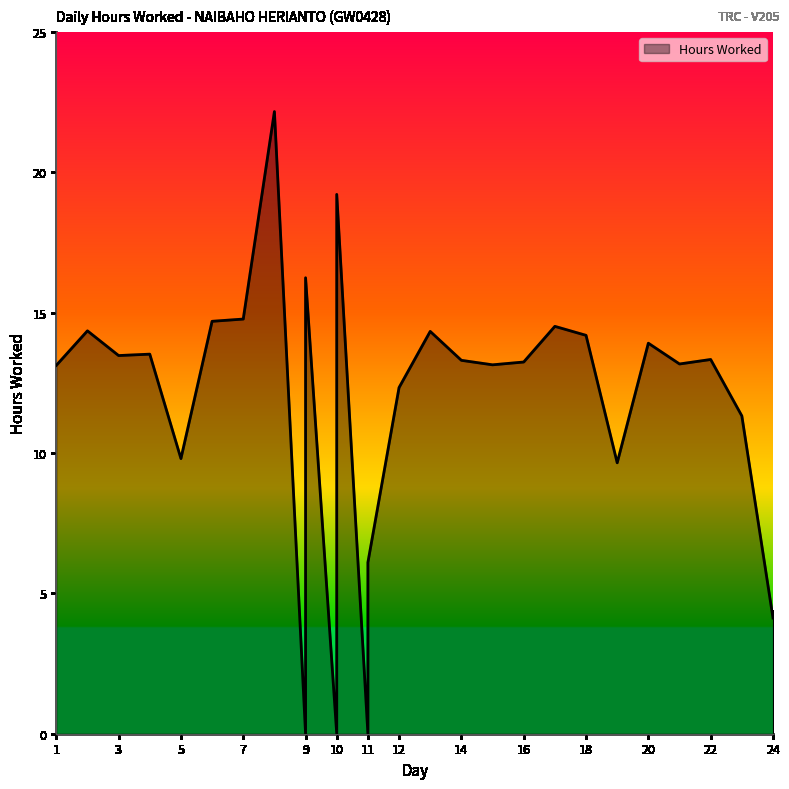

How many lines are shown in the chart?

1